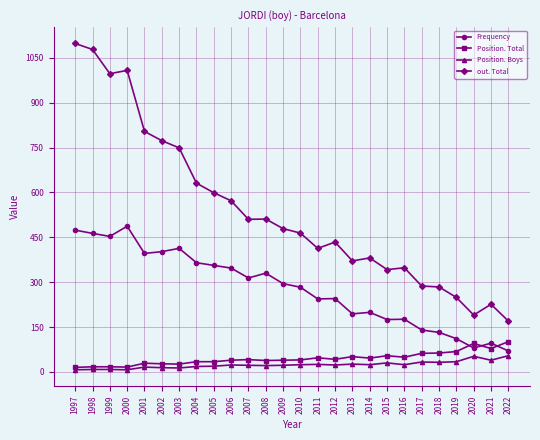

List the series in order of their peak value, highest first.

out. Total, Frequency, Position. Total, Position. Boys